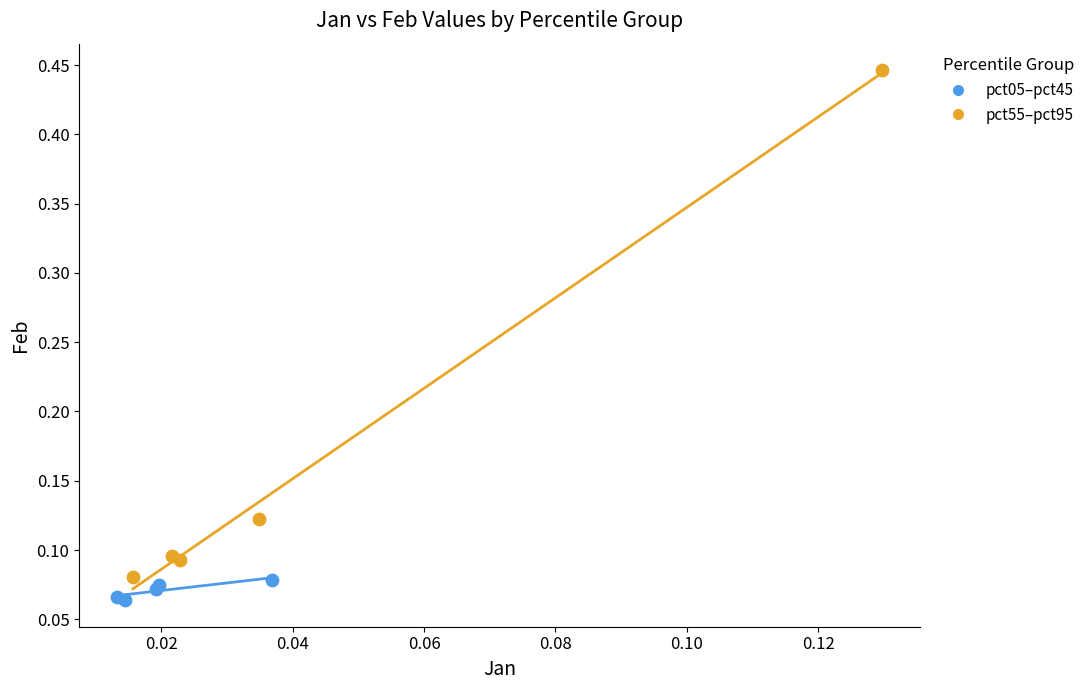

Which series has the largest Y range (max minus min)?

pct55–pct95